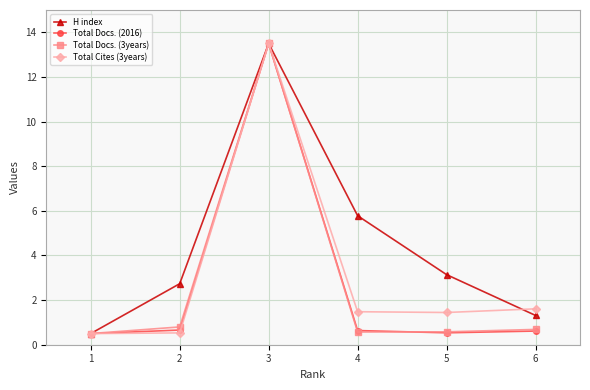

Read the Total Docs. (2016) value at 2.

0.7